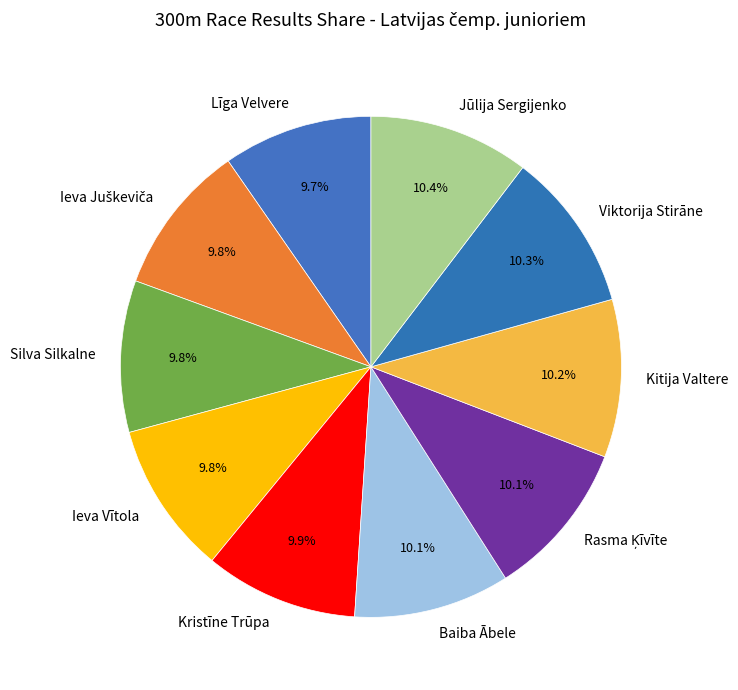

True or false: Viktorija Stirāne accounts for 22% of the total.

False